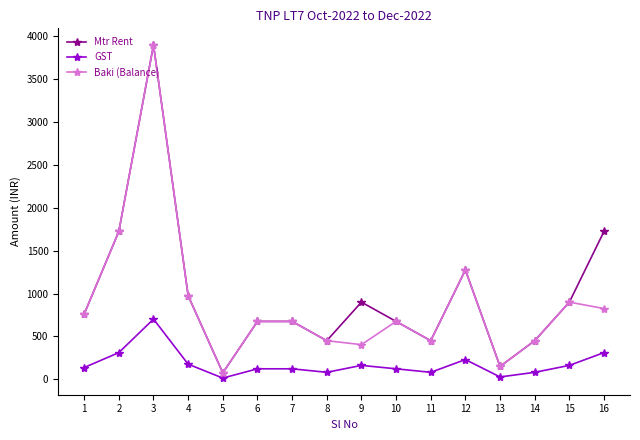

What is the average value of the Baki (Balance) series?

898